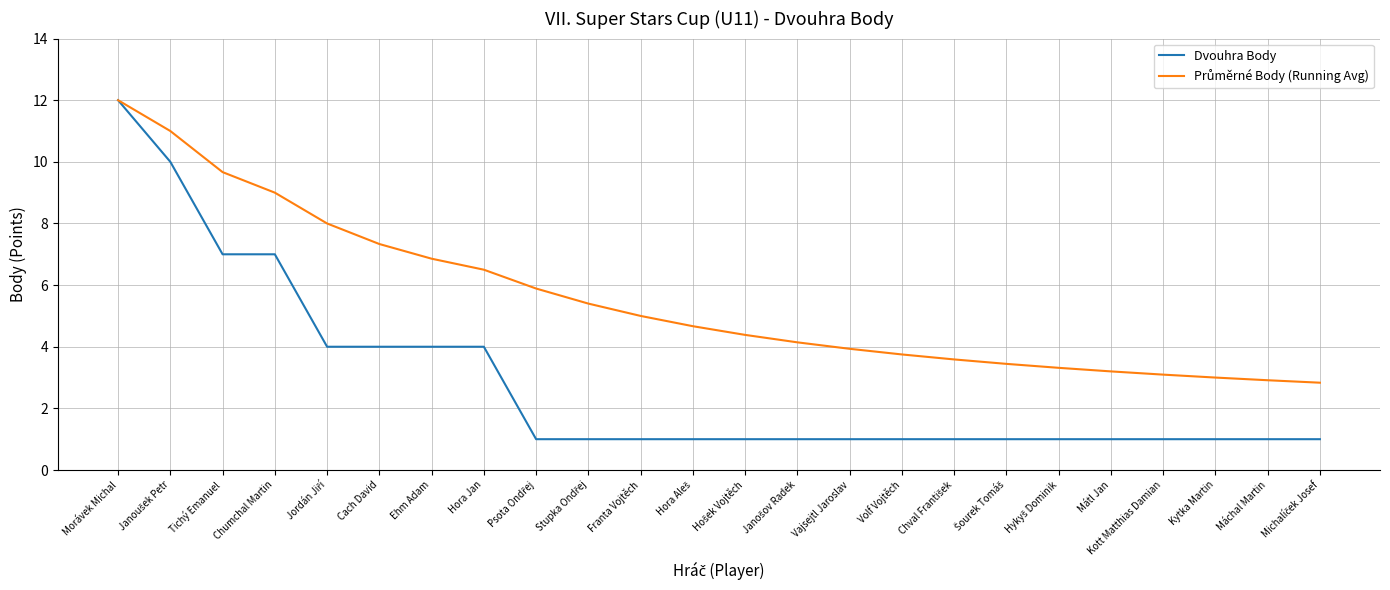

The value of Dvouhra Body at Kott Matthias Damian is 1.6. True or false?

False